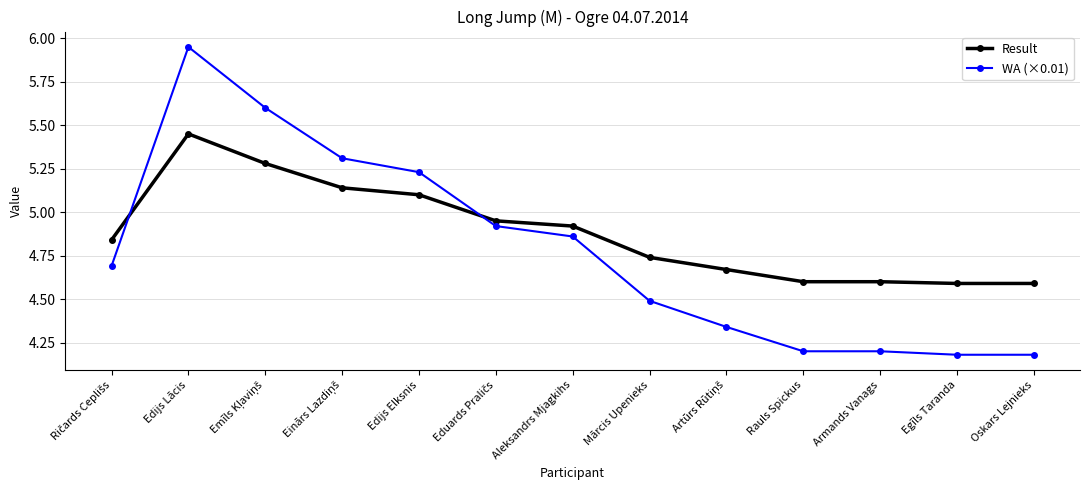

What is the label of the 3rd point from the right?

Armands Vanags